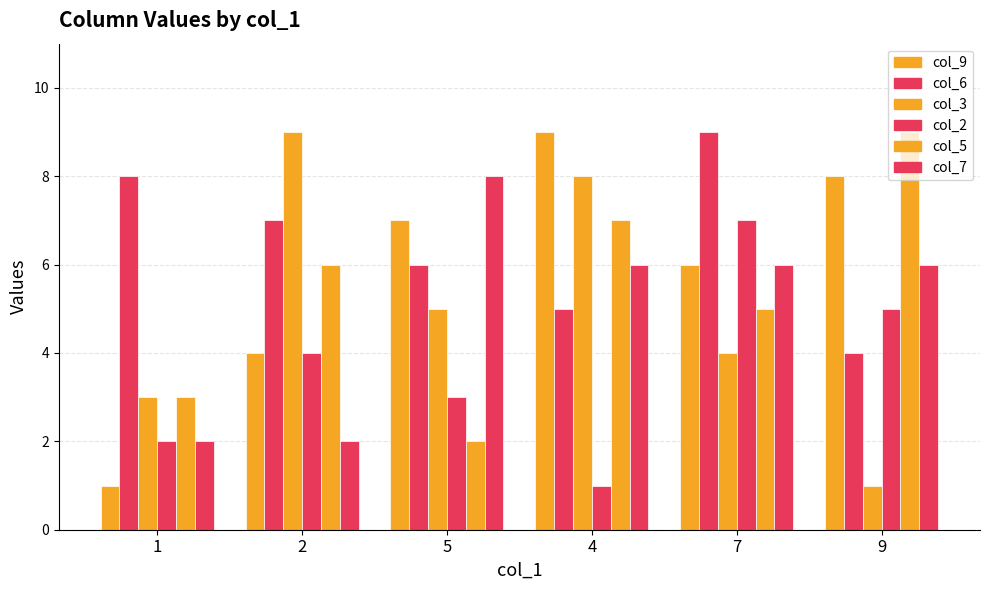

How many values in the col_3 series are below 5?

3